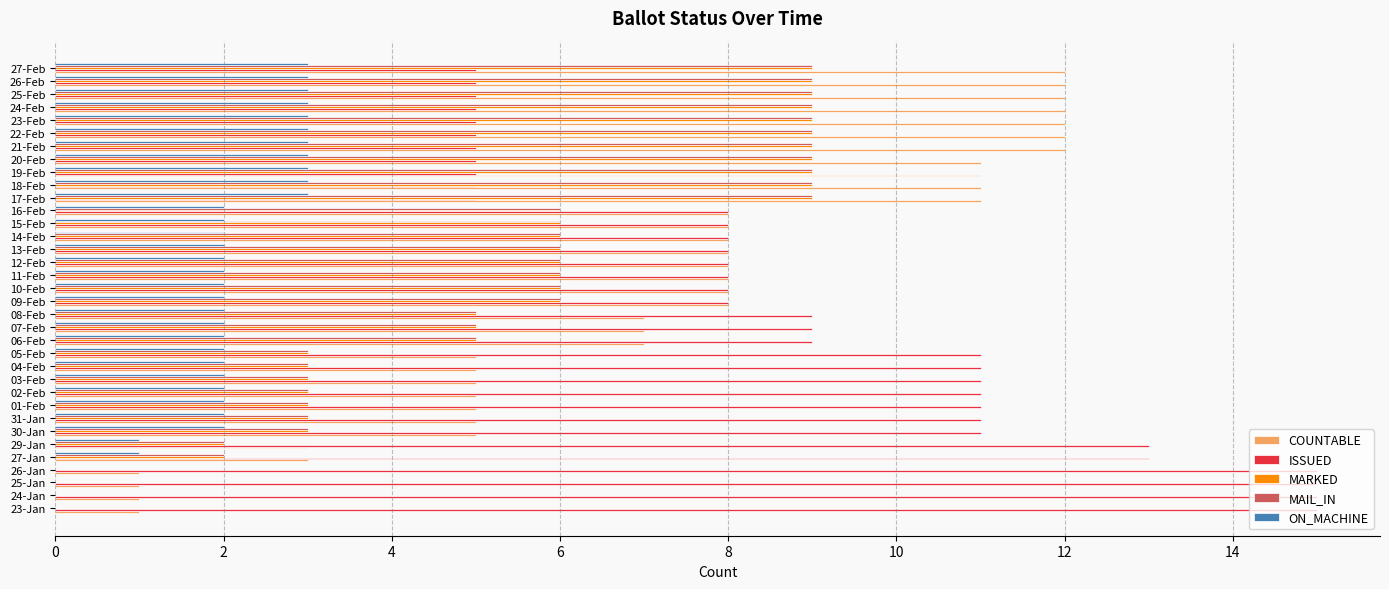

How many data points does each series have?

35